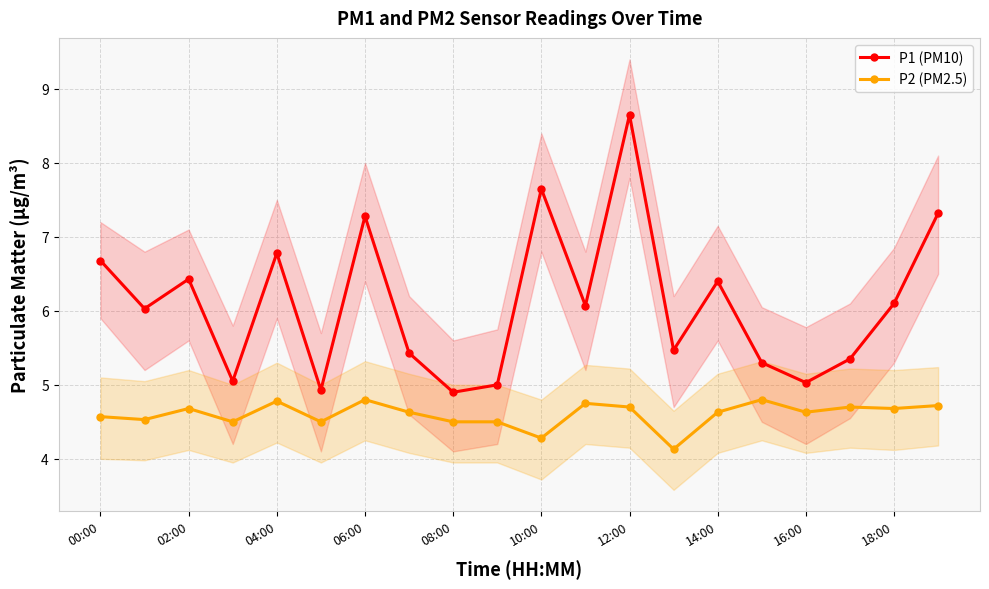

In P1 (PM10), how many points are lower than both neighbors (excluding endpoints)?

7